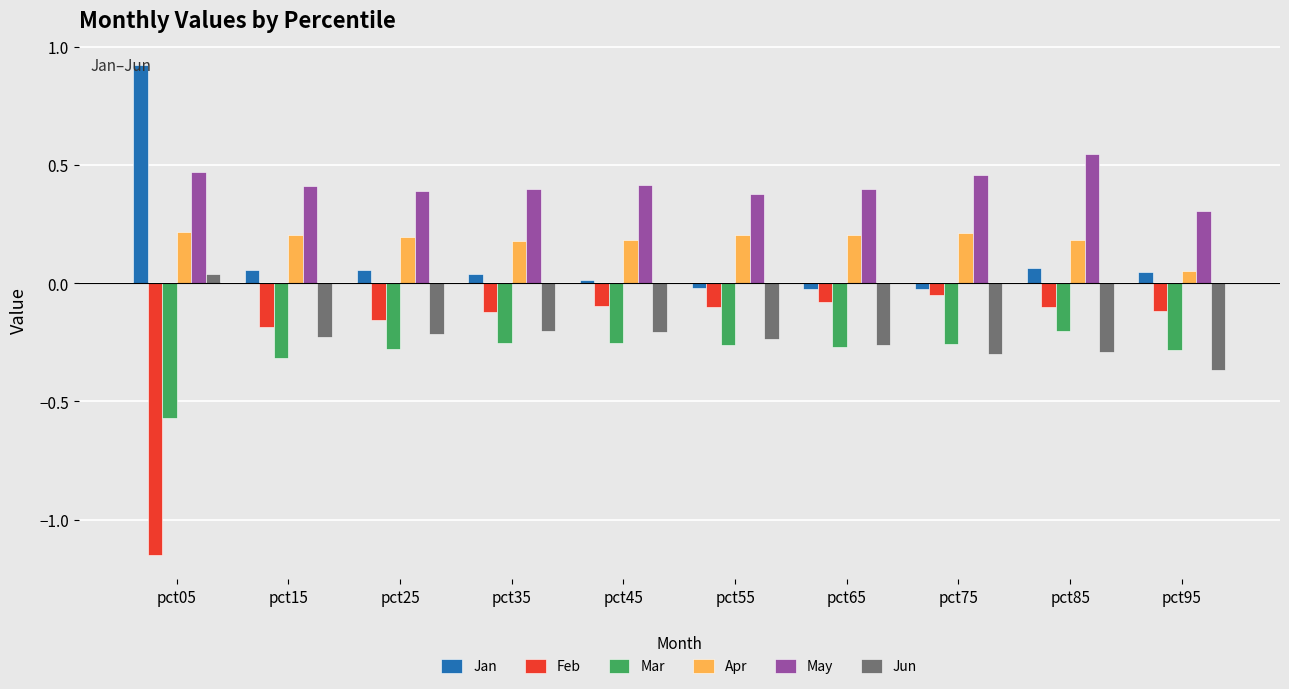

How many data points does each series have?

10